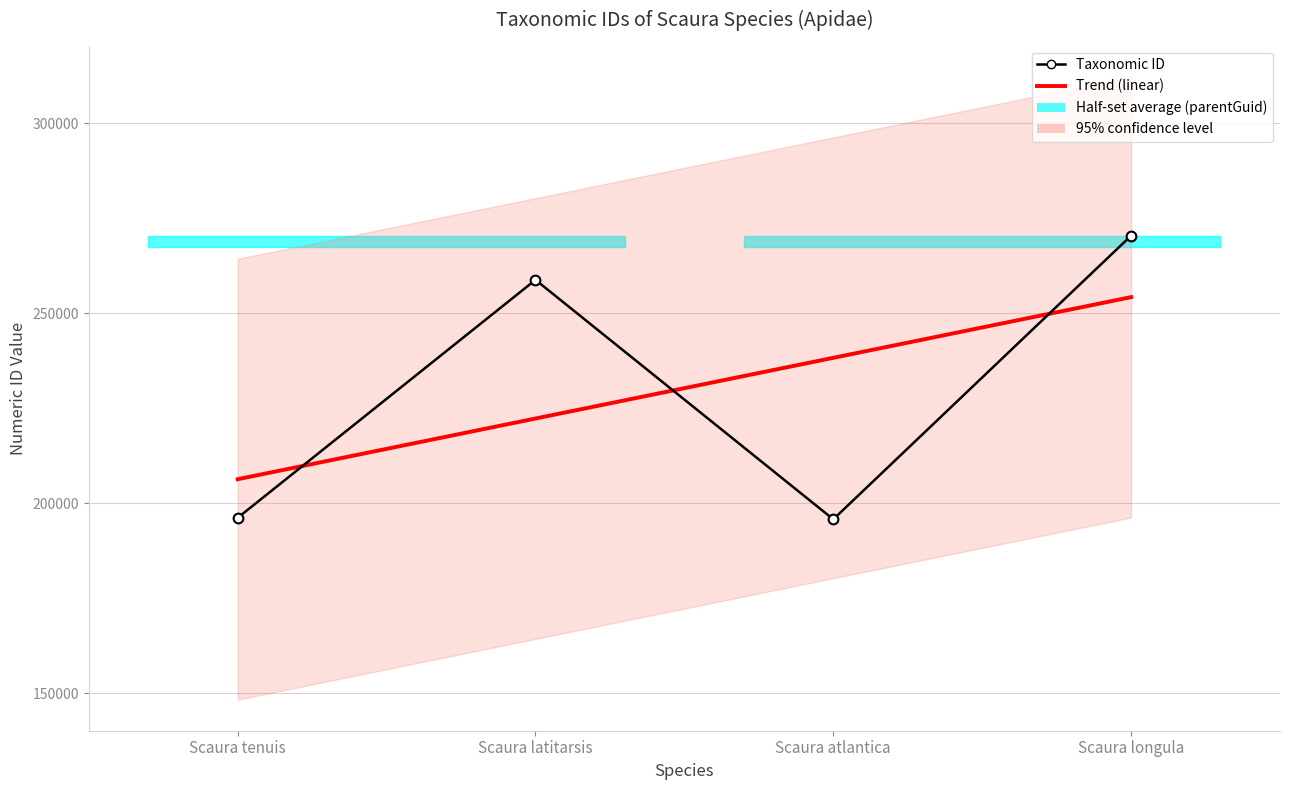

What is the value of the Trend (linear) point at the 2nd from the left?

222282.9